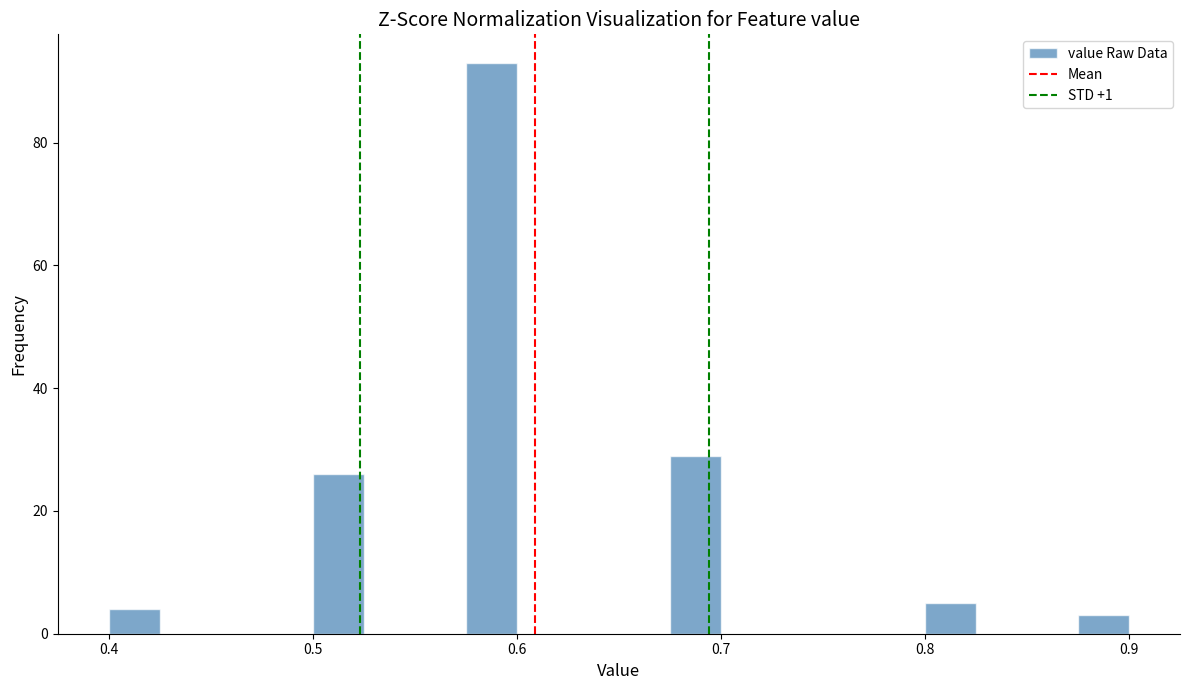

Around what value on the x-axis is the tallest bar? Give the approximate position of its centre, as read against the axis.

0.59